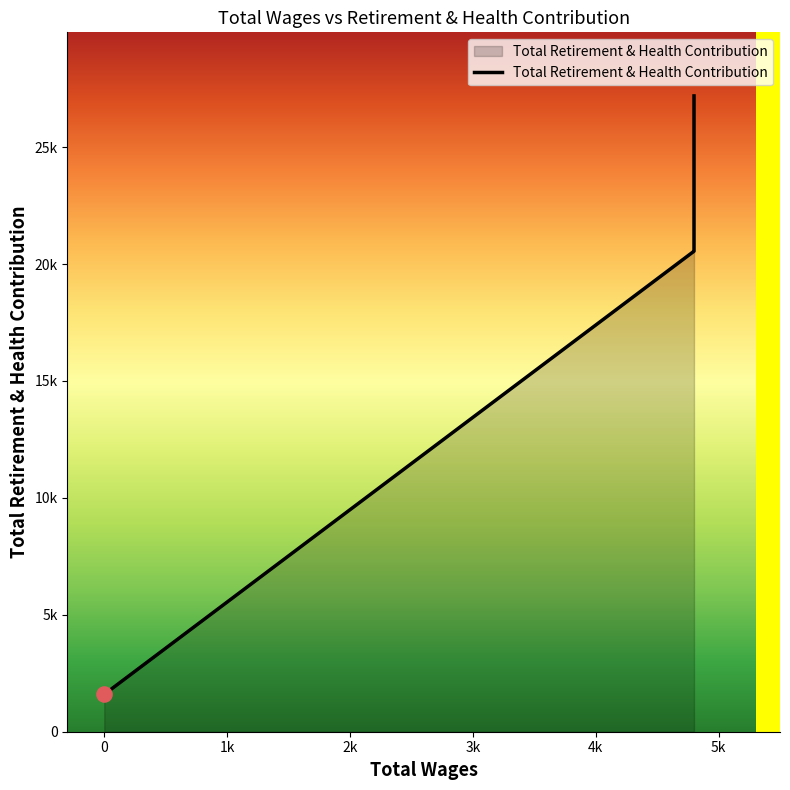

Approximately how many times larger is the value at 4800.0 compared to 0.0?

17.0